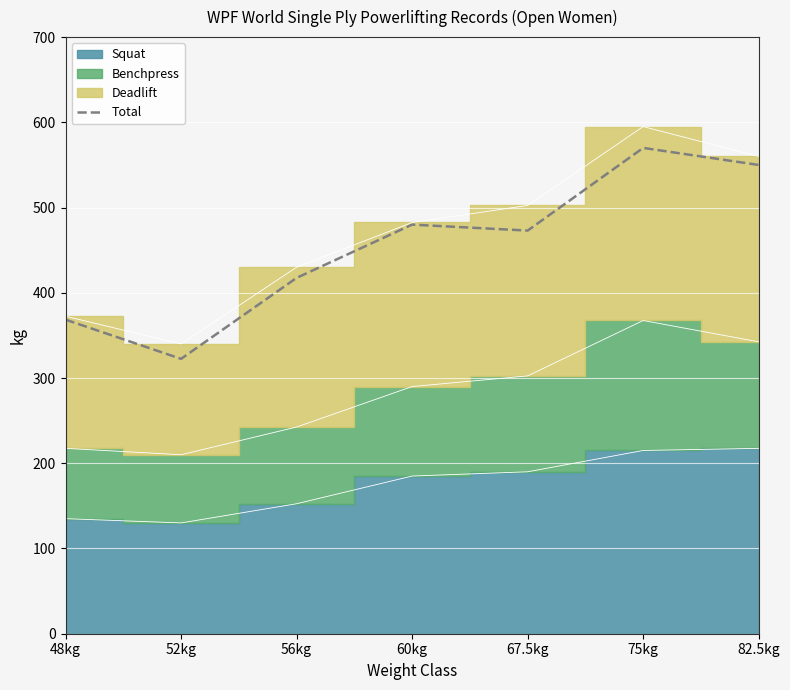

How many values exceed 473?

3